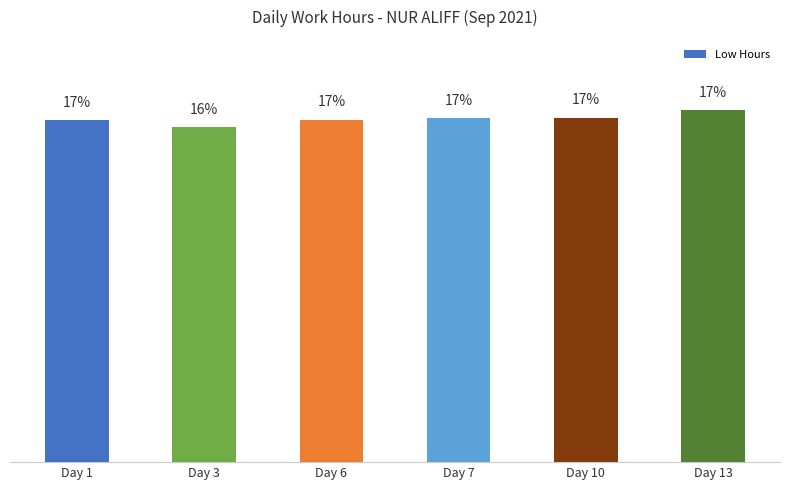

Which category has the lowest value across all series?

Day 3